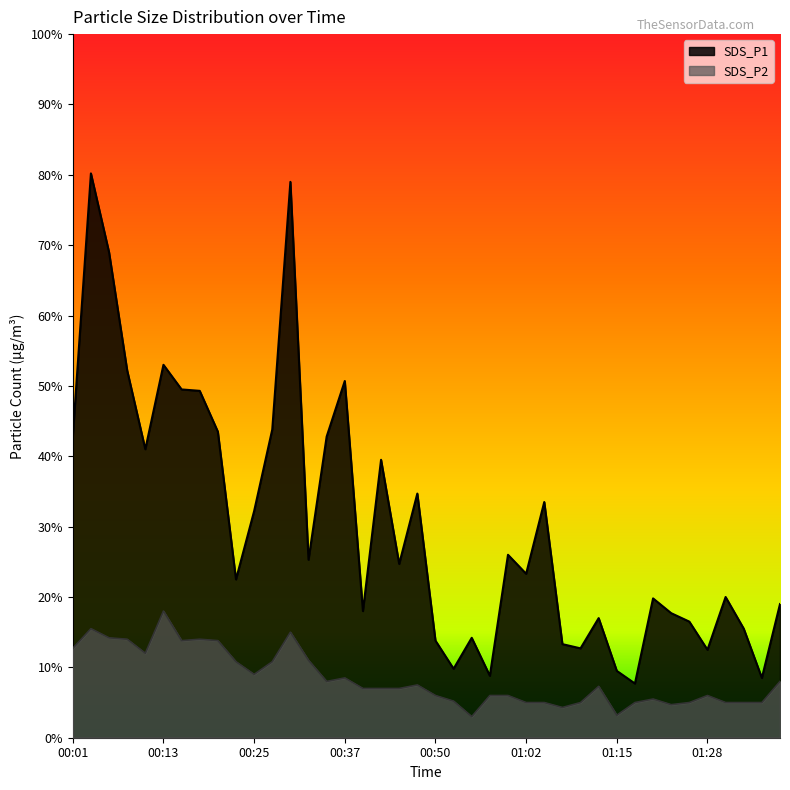

Is the value of SDS_P2 at 00:30 greater than the value of SDS_P1 at 00:15?

No